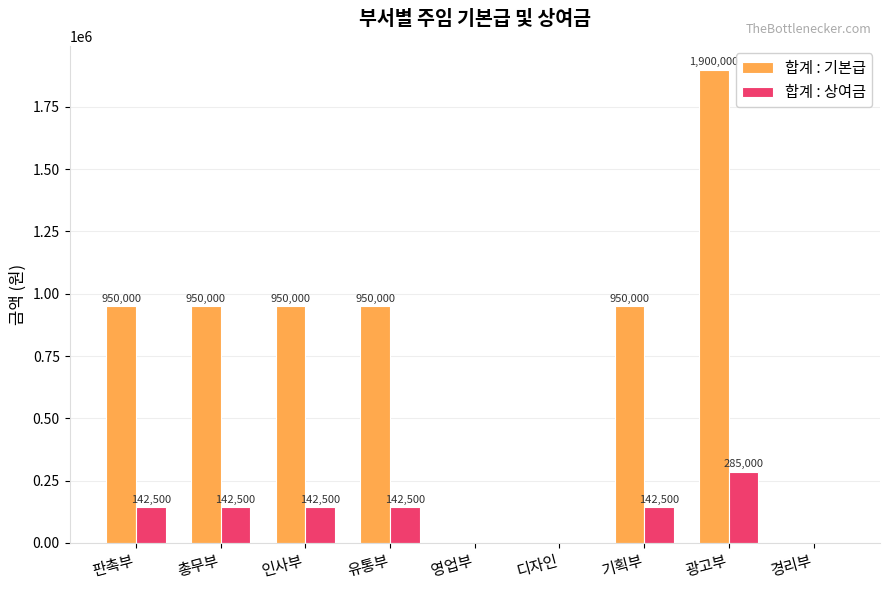

Between 디자인 and 기획부, which series saw the biggest shift?

합계 : 기본급